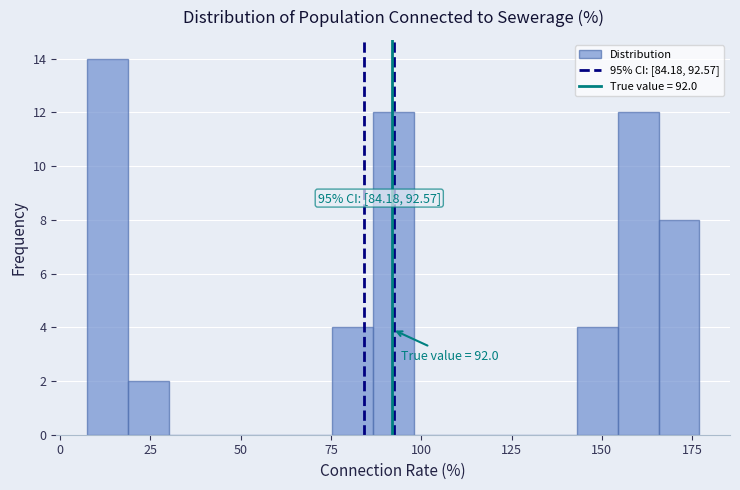

Around what value on the x-axis is the tallest bar? Give the approximate position of its centre, as read against the axis.

15